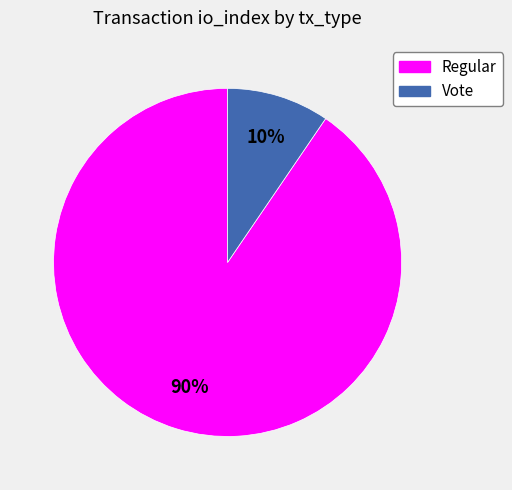

Between Regular and Vote, which is larger?

Regular